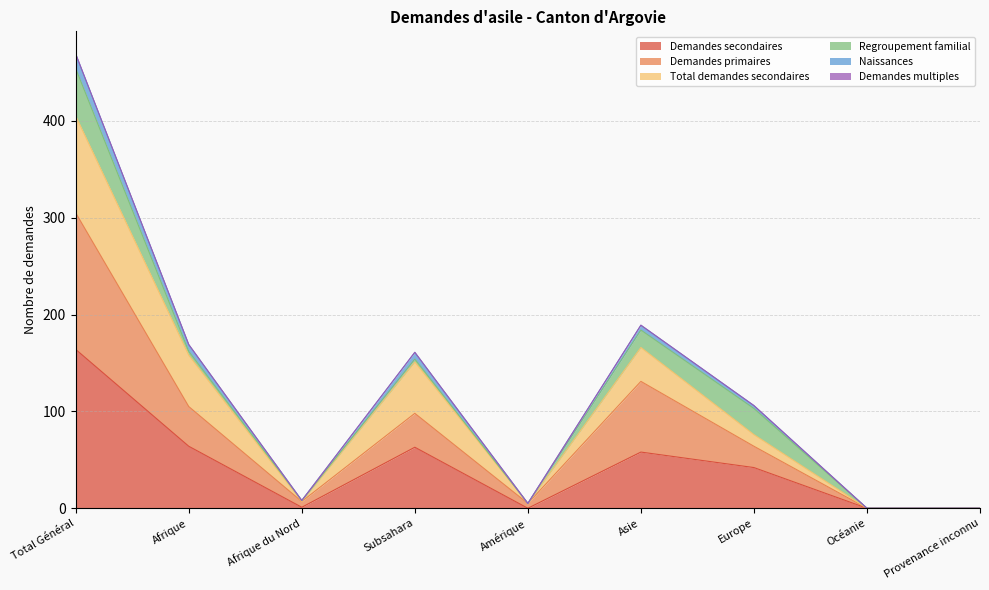

Which category has the highest value in the Demandes secondaires series?

Total Général